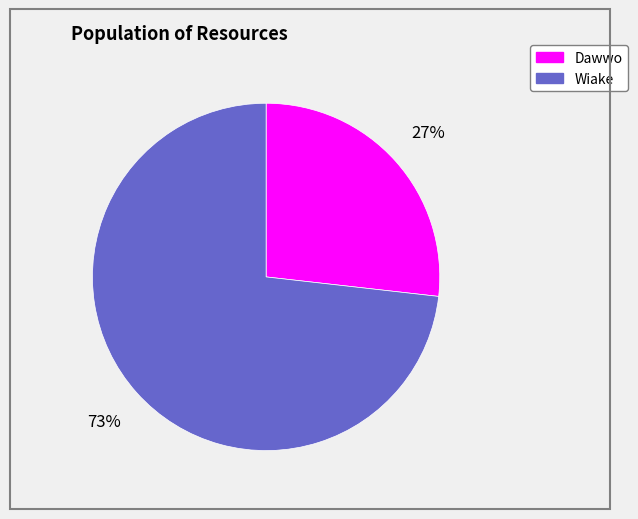

Count the number of slices in the pie.

2